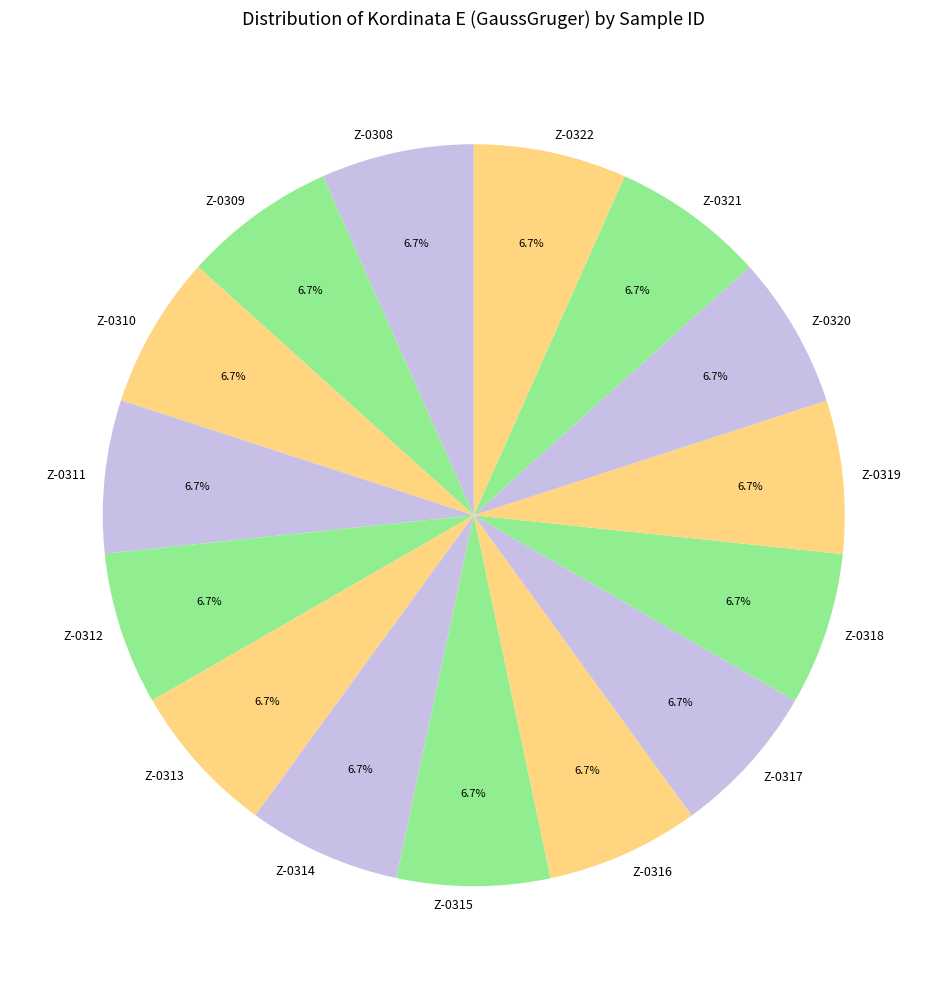

What is the ratio of the value at Z-0313 to the value at Z-0314?

1.0